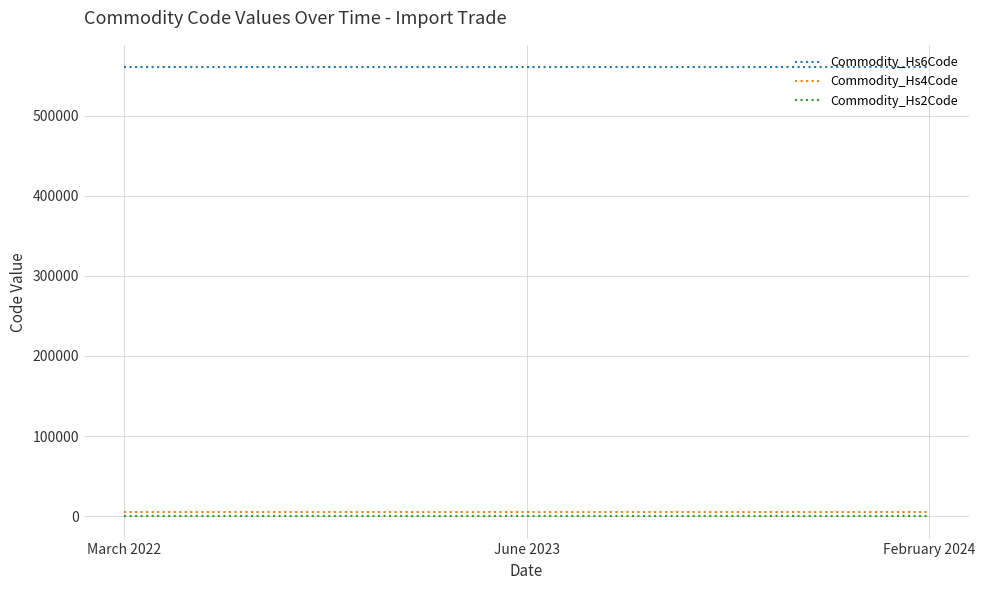

The value of Commodity_Hs6Code at June 2023 is 560313. True or false?

True